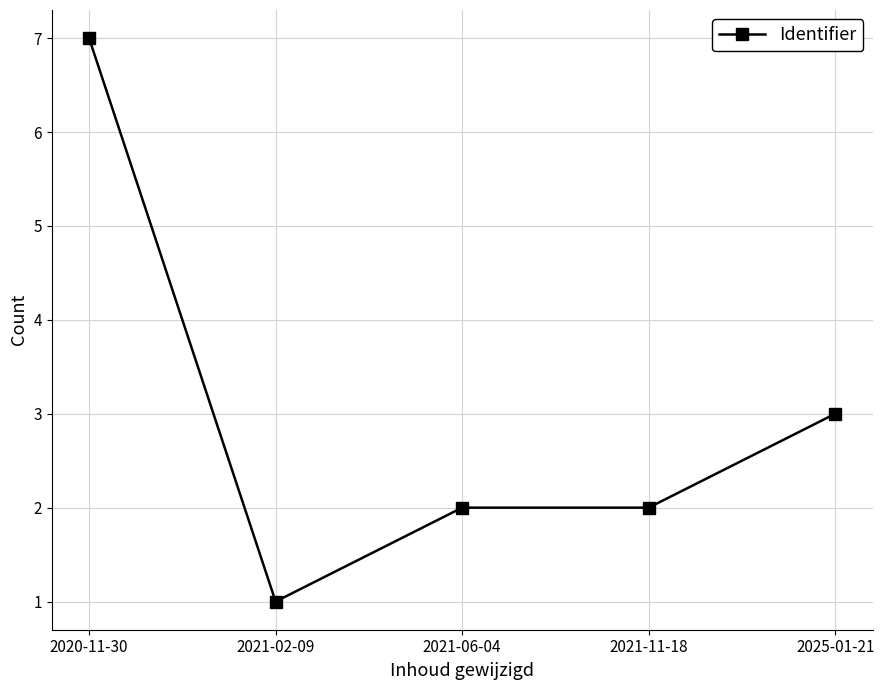

What is the difference between the maximum and minimum values?

6